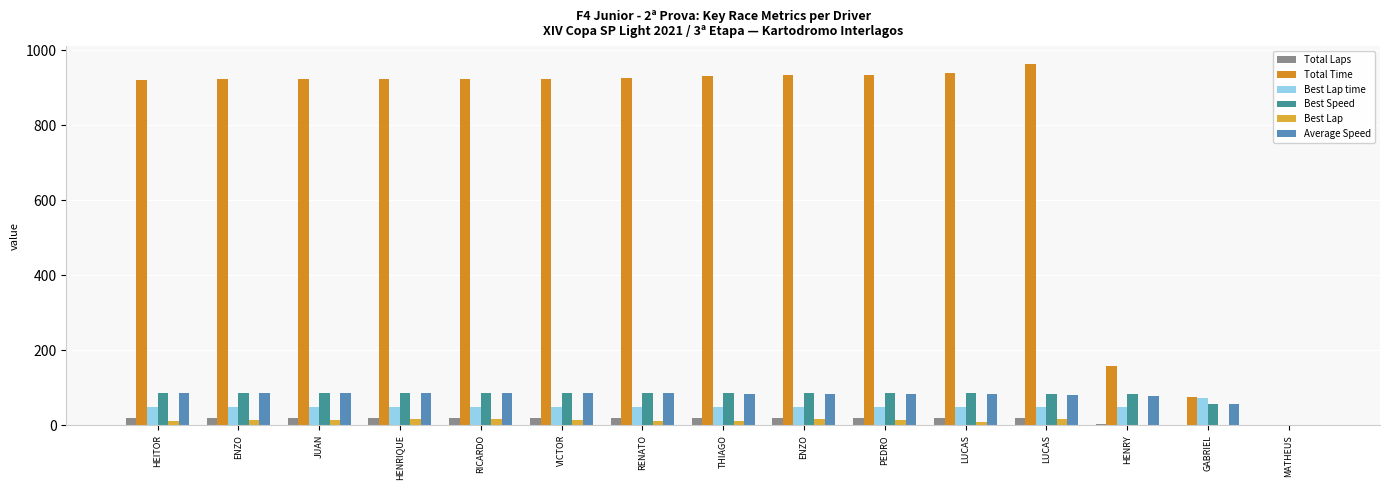

How many groups of bars are there?

15